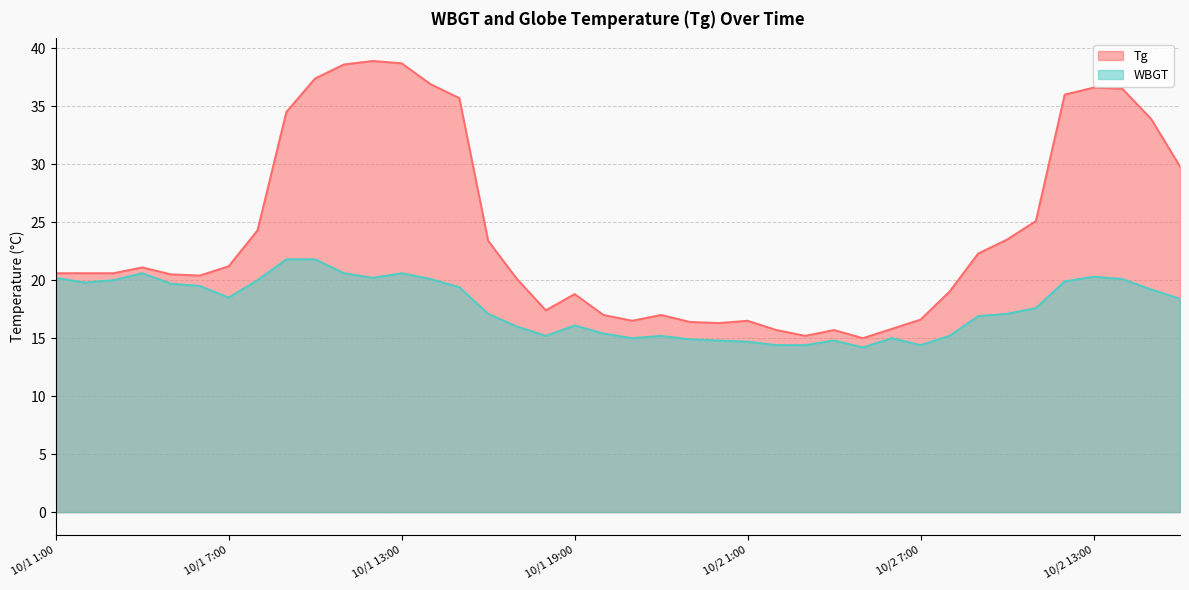

Which has a higher value, 10/1 1:00 or 10/1 6:00?

10/1 1:00